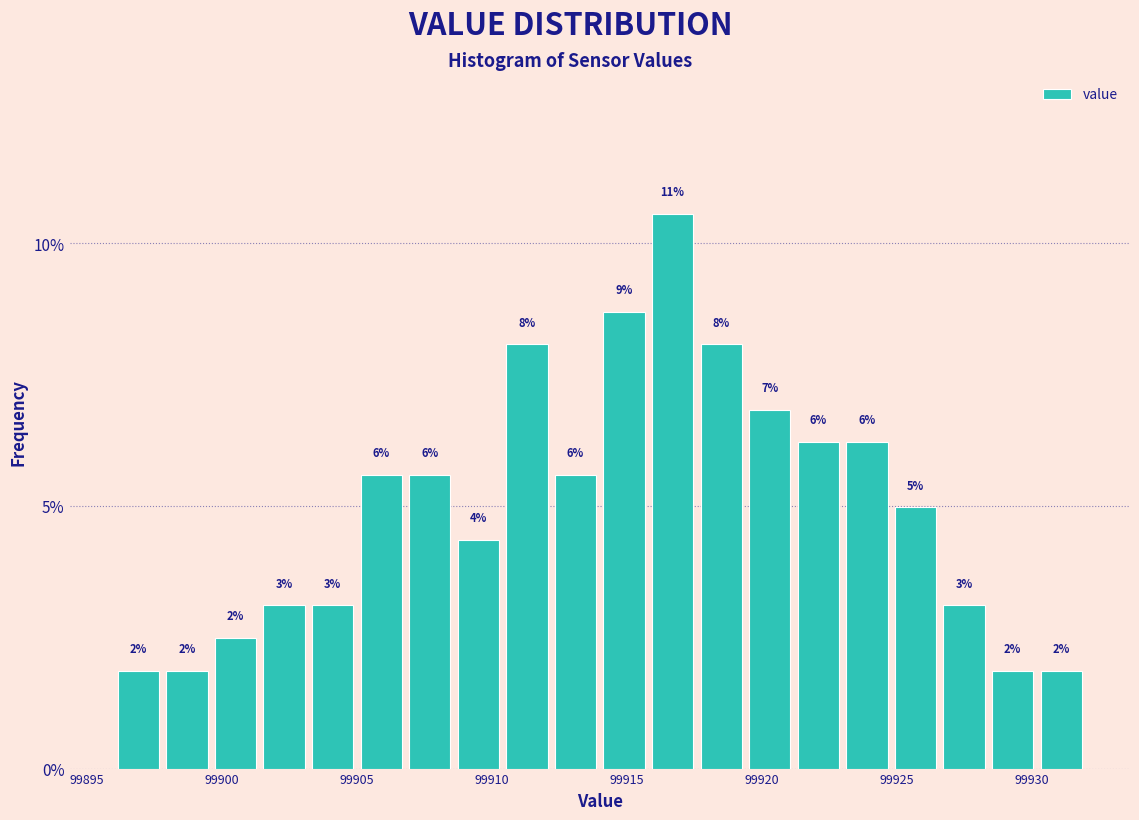

Around what value on the x-axis is the tallest bar? Give the approximate position of its centre, as read against the axis.

99916.5